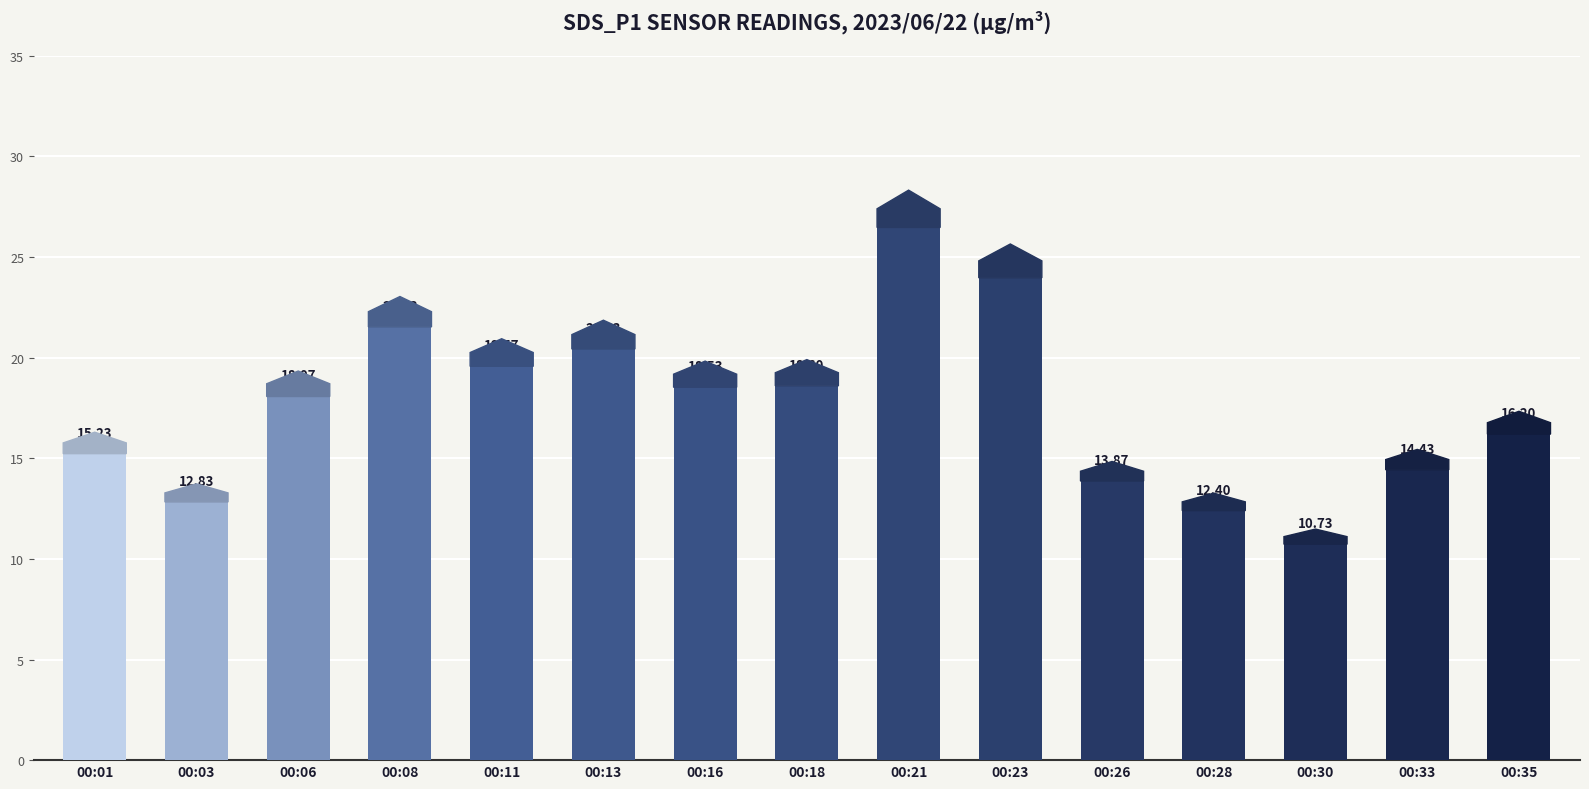

What is the value of the 9th bar from the left?

26.5